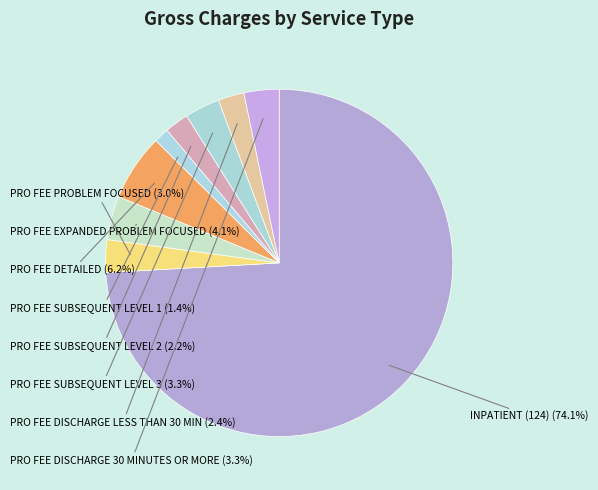

Which slice is the smallest?

PRO FEE SUBSEQUENT LEVEL 1